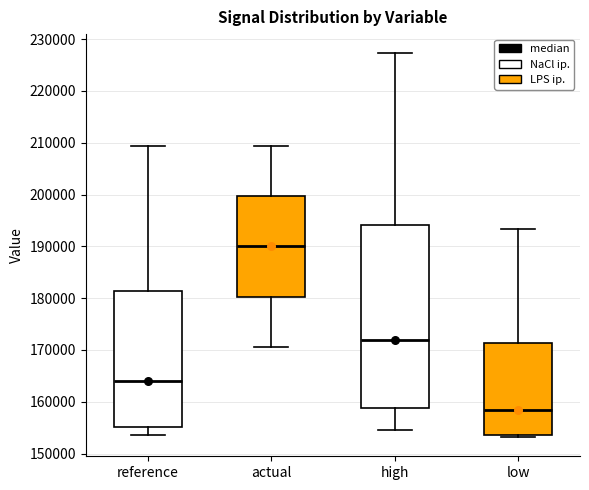

Which box is the tallest, from its lower edge to its upper edge?

high